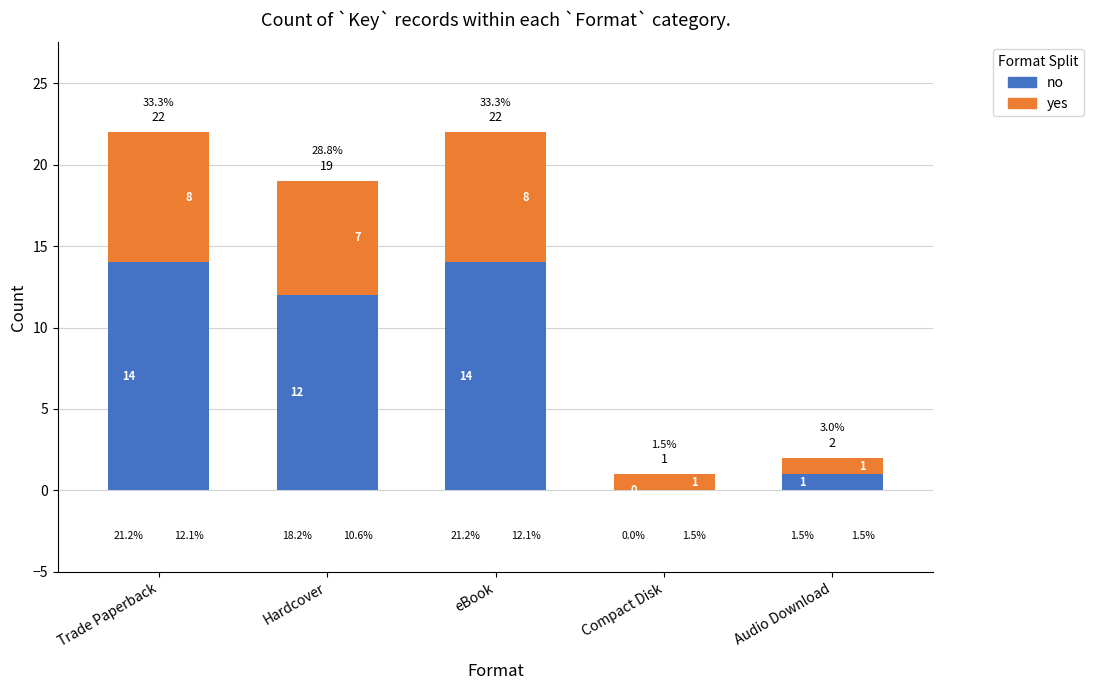

Is it true that no equals 1 at Audio Download?

True